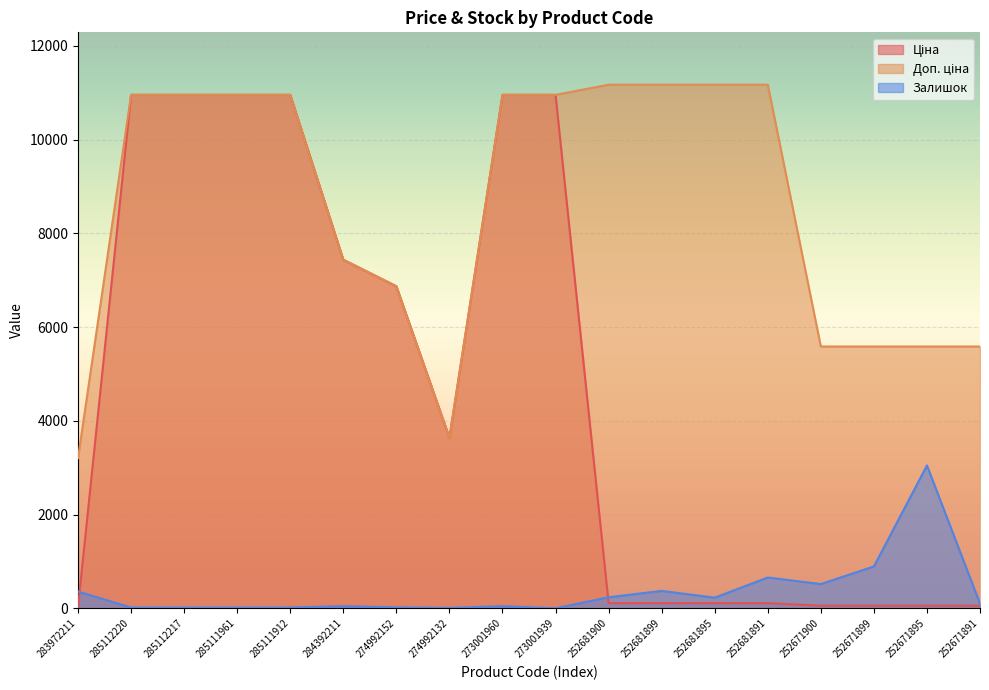

Read the Залишок value at 283972211.

358.0